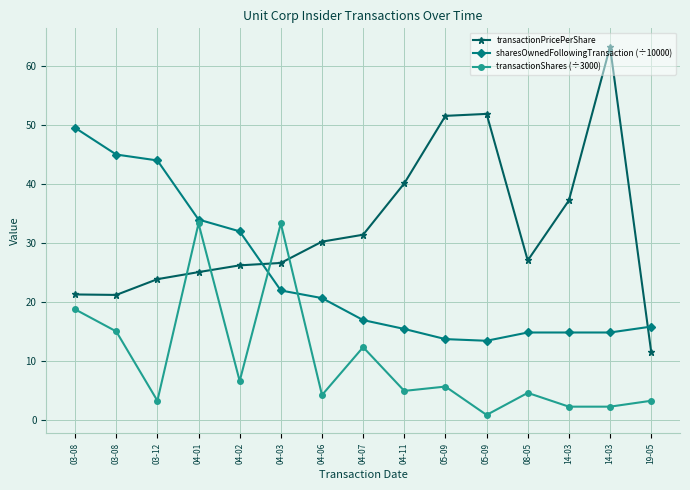

Is the value of transactionShares (÷3000) at 03-08 greater than the value of sharesOwnedFollowingTransaction (÷10000) at 04-11?

Yes